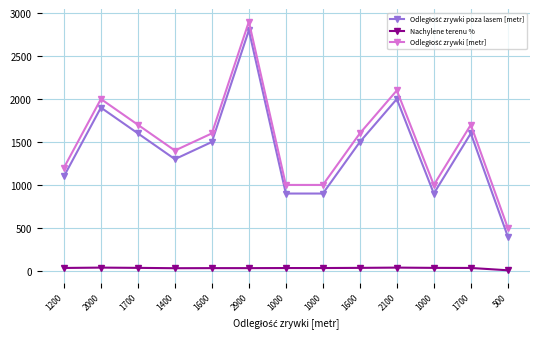

How many series are shown in this chart?

3